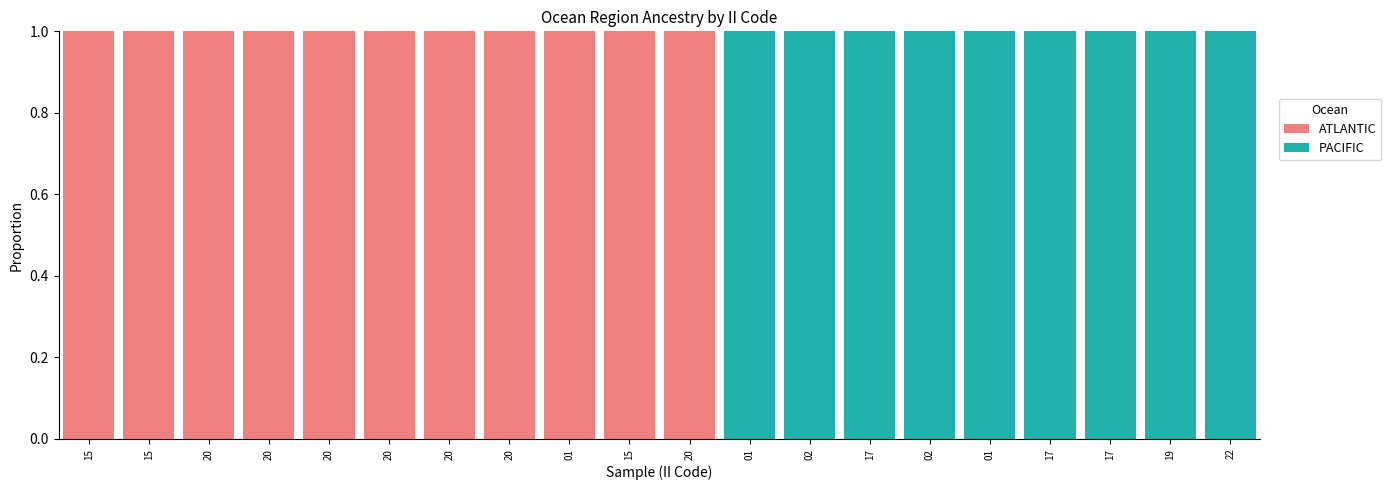

How many series are shown in this chart?

2